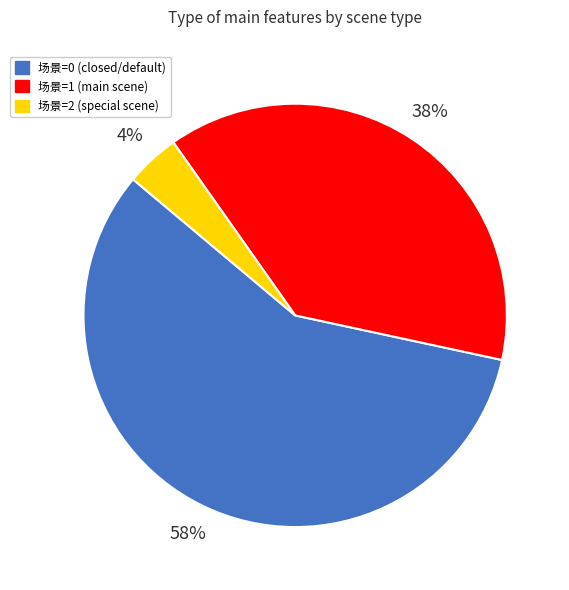

The 场景=1 (main scene) slice represents 46% of the pie. True or false?

False